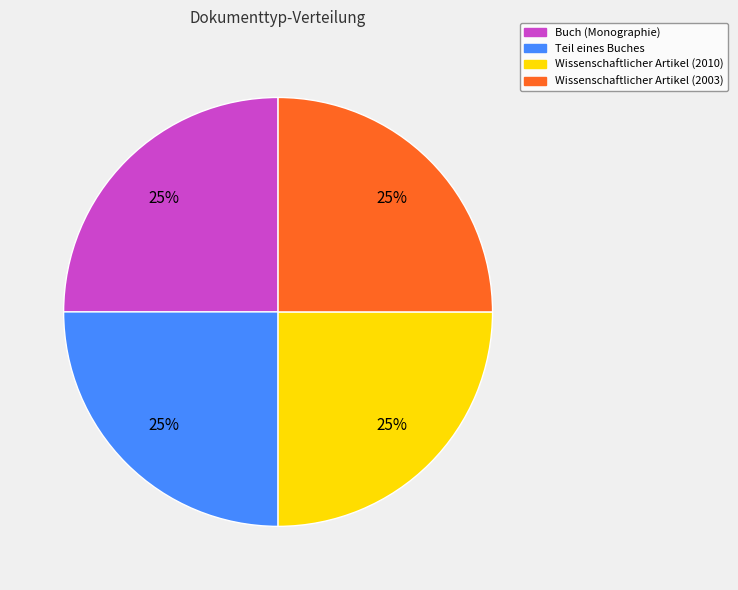

To the nearest percent, what is the average slice percentage?

25%